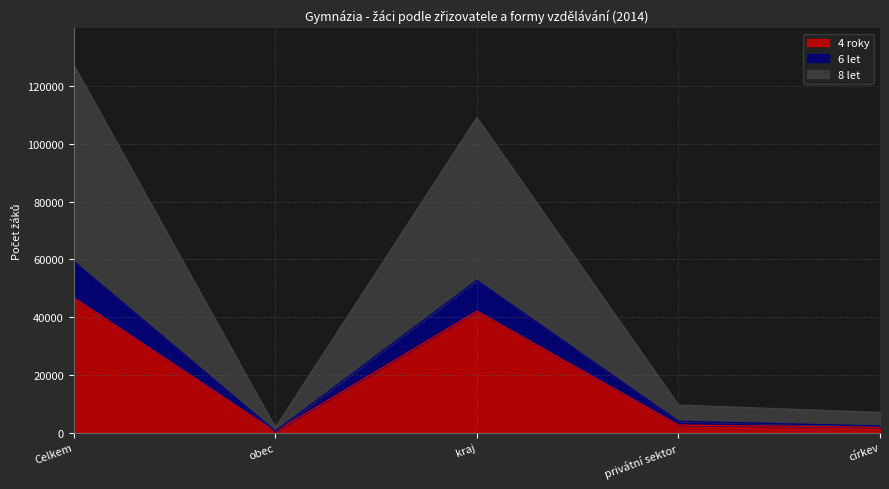

Rank the categories by 4 roky value from lowest to highest.

obec, církev, privátní sektor, kraj, Celkem